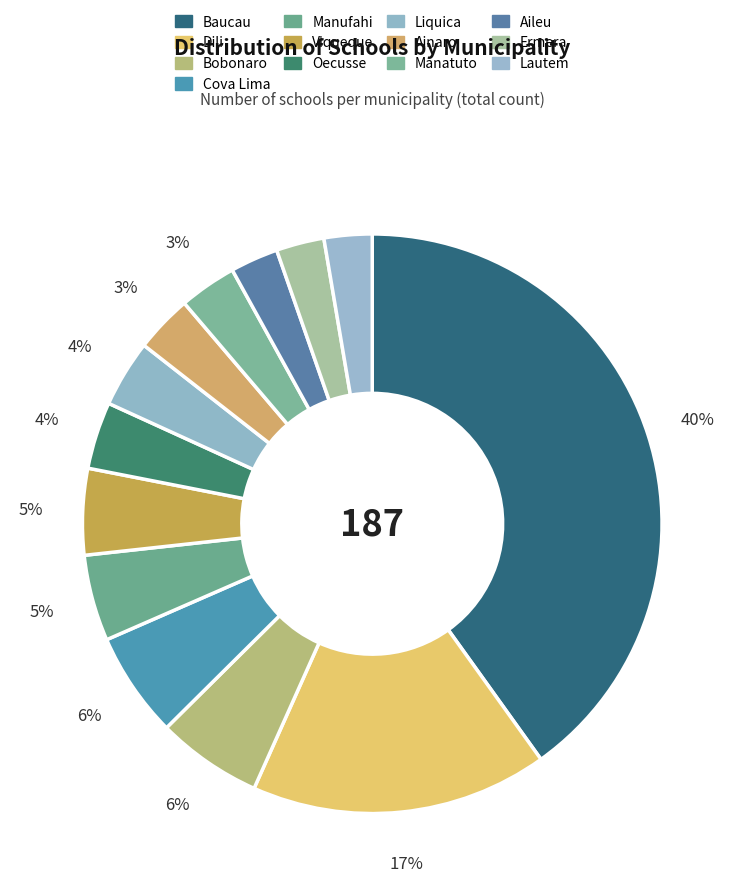

Rank the categories by value from lowest to highest.

Aileu, Ermera, Lautem, Ainaro, Manatuto, Oecusse, Liquica, Manufahi, Viqueque, Bobonaro, Cova Lima, Dili, Baucau